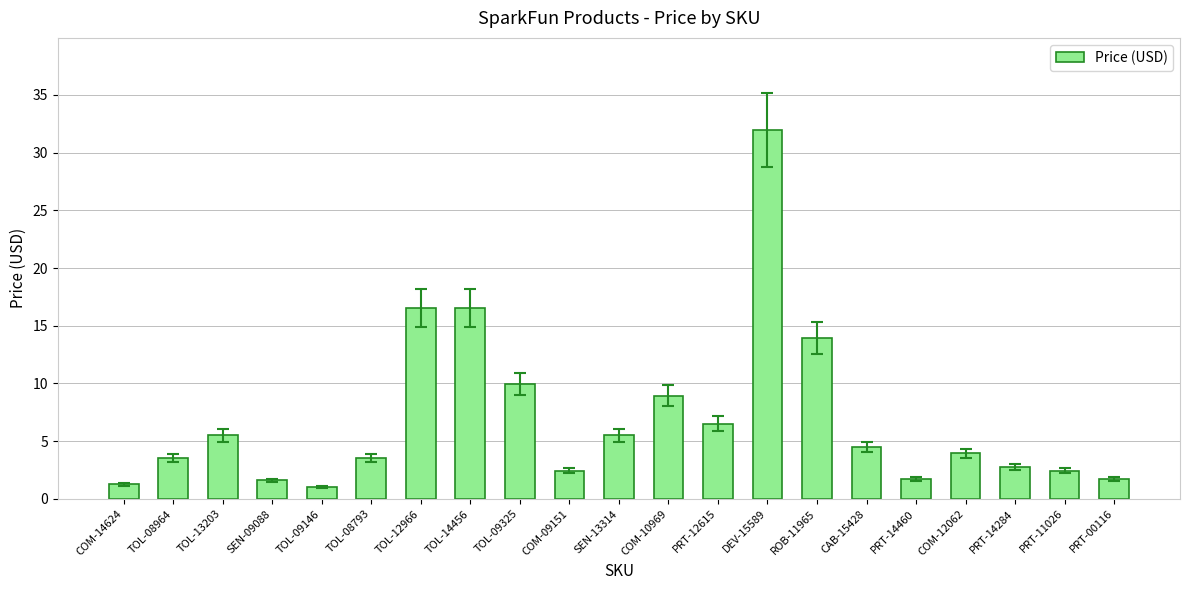

What is the label of the 6th bar from the left?

TOL-08793